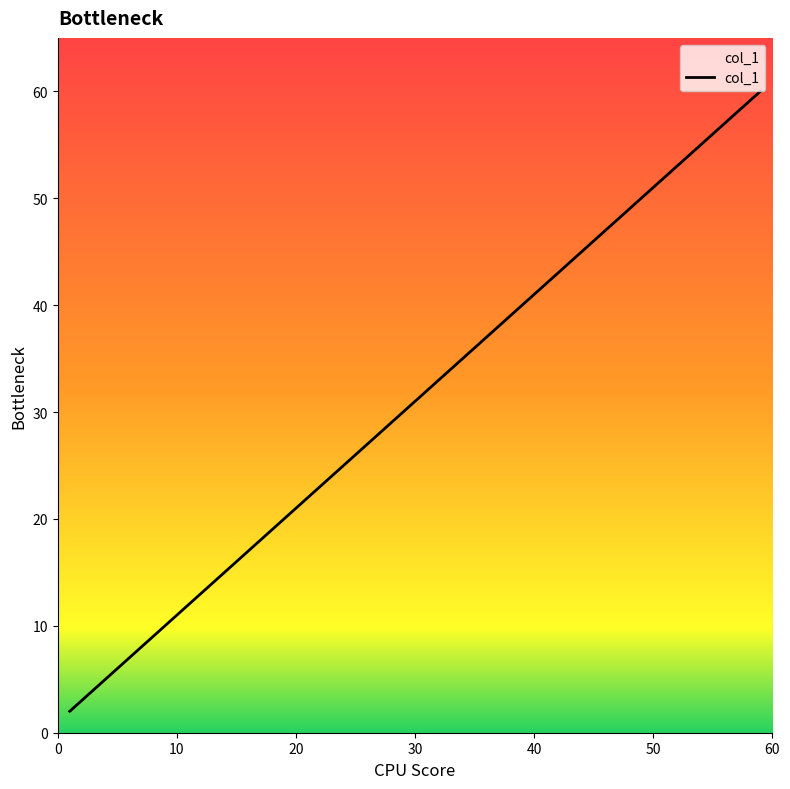

What is the difference between the maximum and minimum values?

58